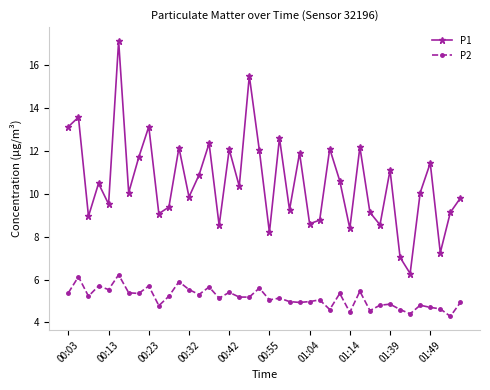

What is the value of the P2 point at the 7th from the left?

5.4